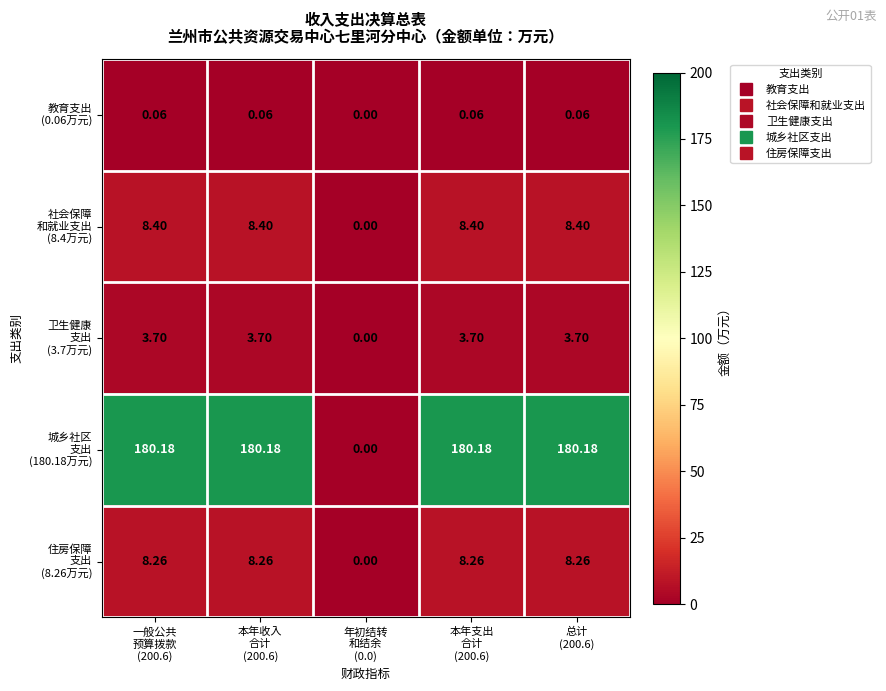

How many distinct data groups are displayed?

5